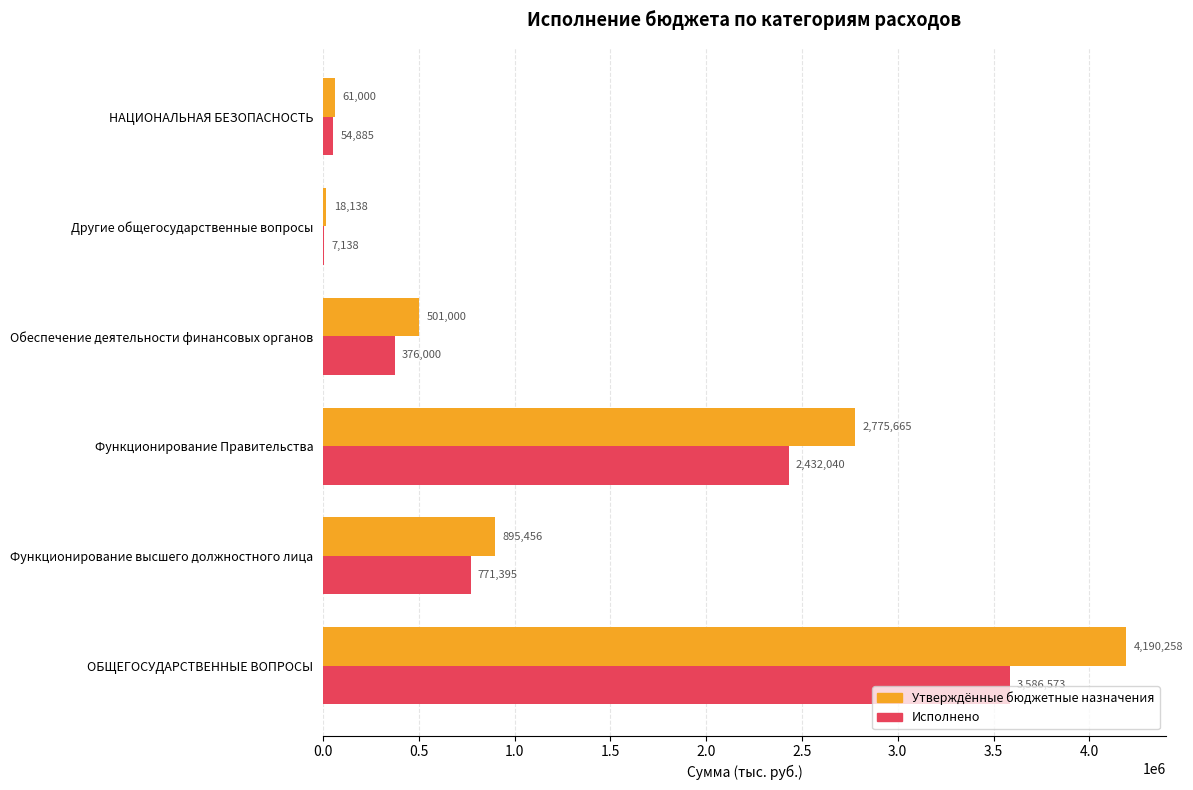

Is it true that Исполнено equals 7138.0 at Другие общегосударственные вопросы?

True